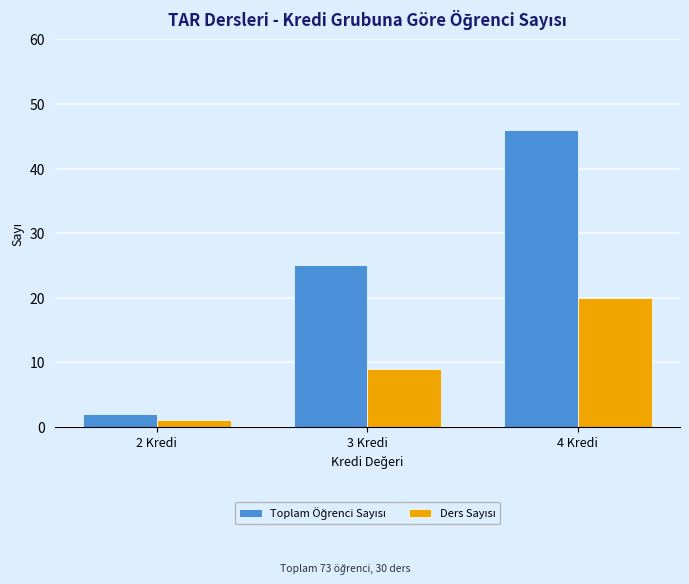

What is the difference between the highest and lowest values at 4 Kredi?

26